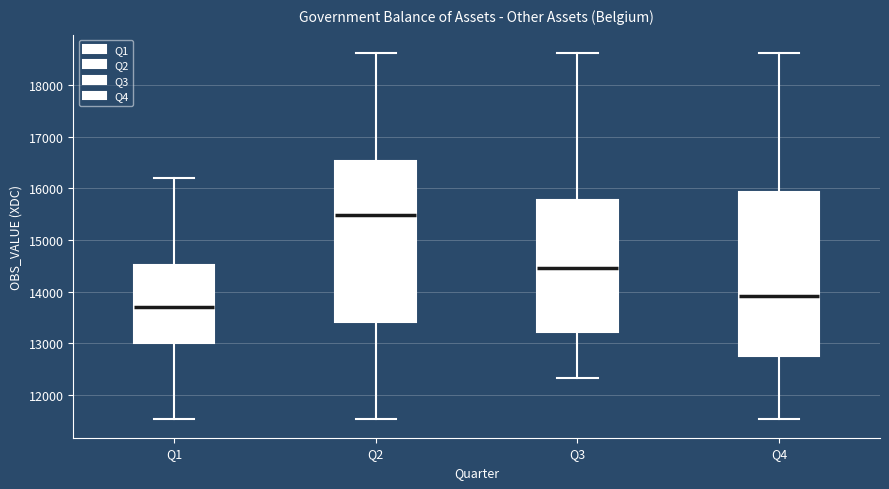

Where does the median line of the box for Q2 sit on the y-axis? The values are not printed on the chart, so give them approximately, as read against the axis.

15500